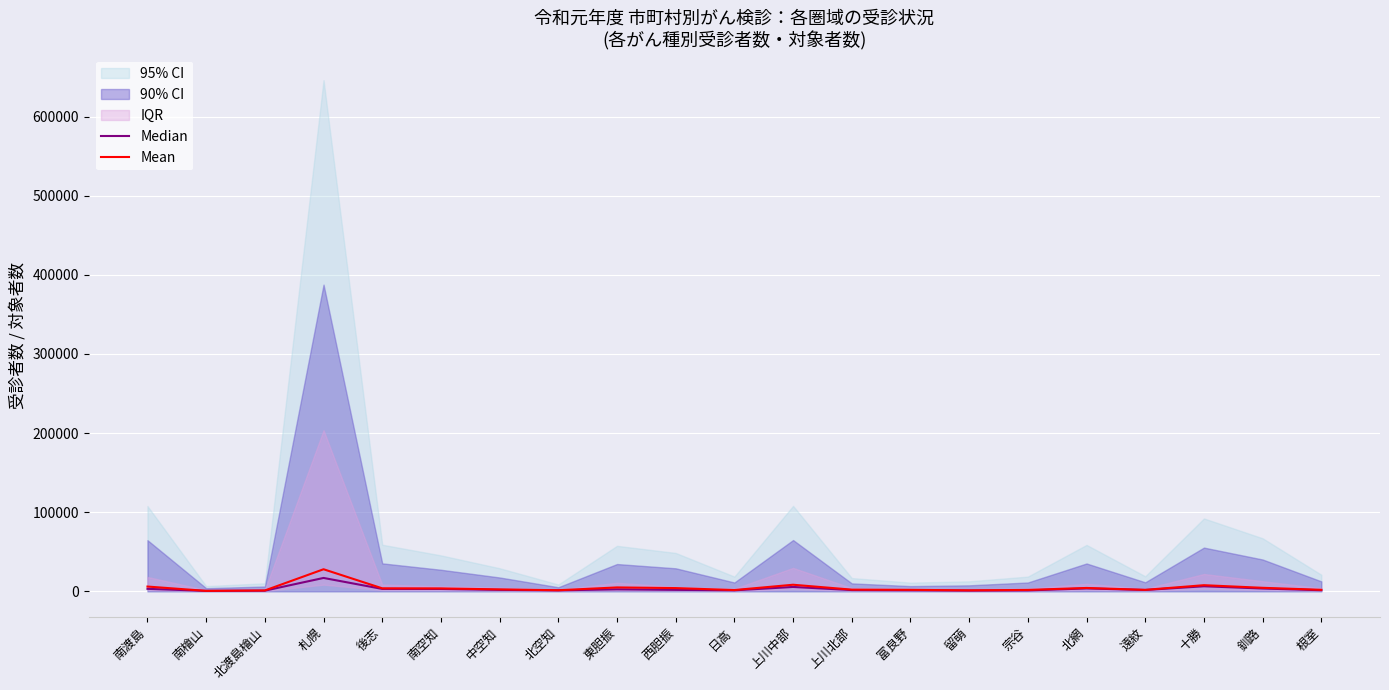

At which label does Mean reach its peak?

札幌